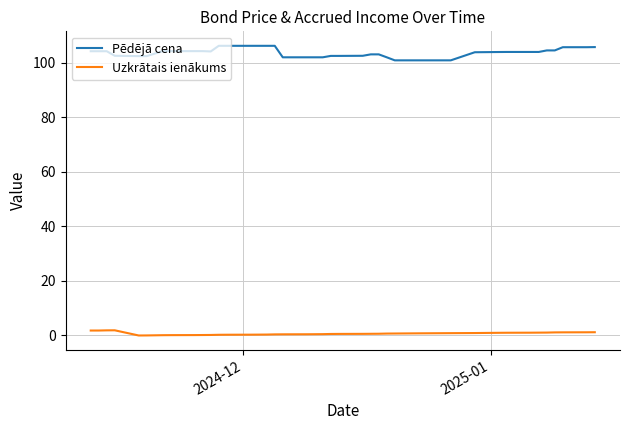

What is the average value of the Uzkrātais ienākums series?

0.7